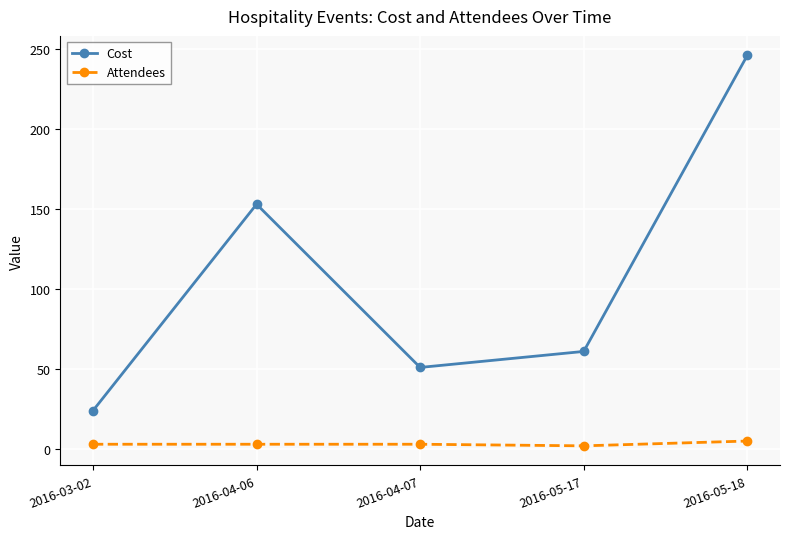

The Cost series shows 246 at 2016-05-18. True or false?

True